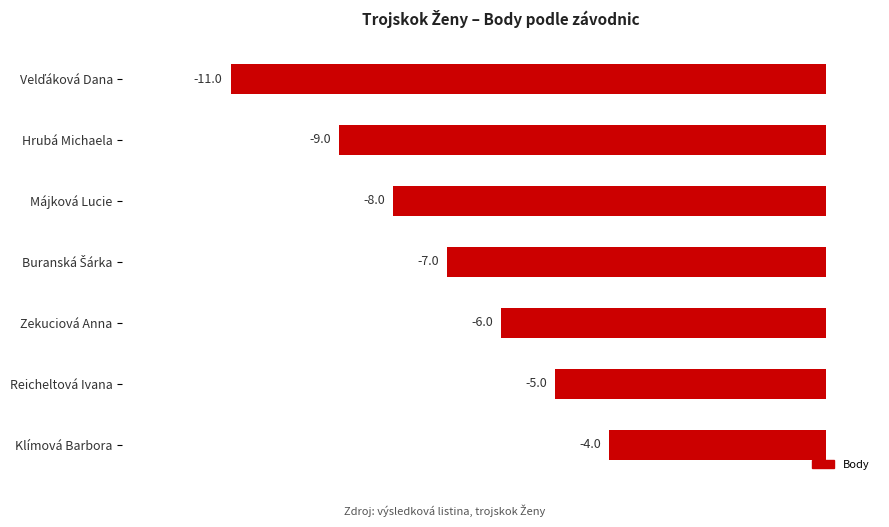

Is it true that the value at Hrubá Michaela is -9?

True